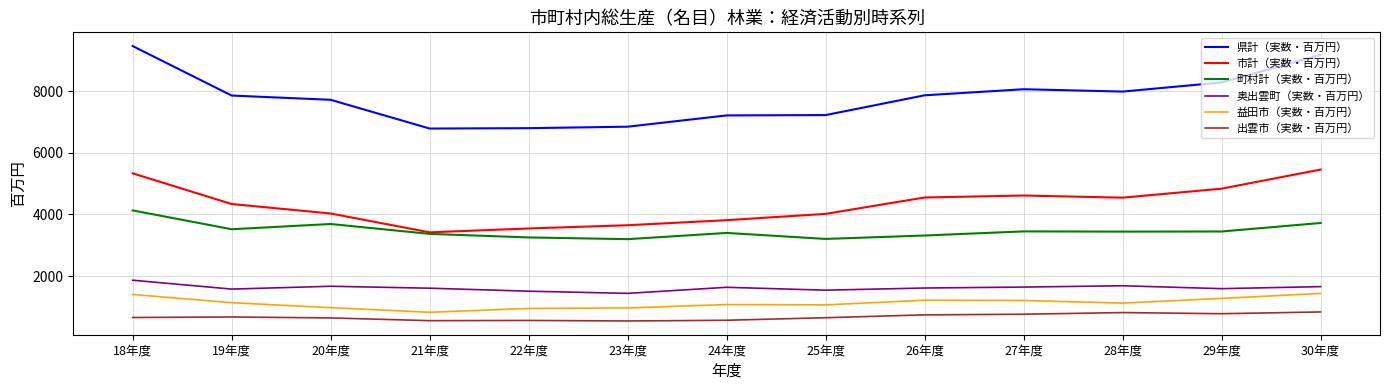

What are all the series names shown in the legend?

県計（実数・百万円）, 市計（実数・百万円）, 町村計（実数・百万円）, 奥出雲町（実数・百万円）, 益田市（実数・百万円）, 出雲市（実数・百万円）